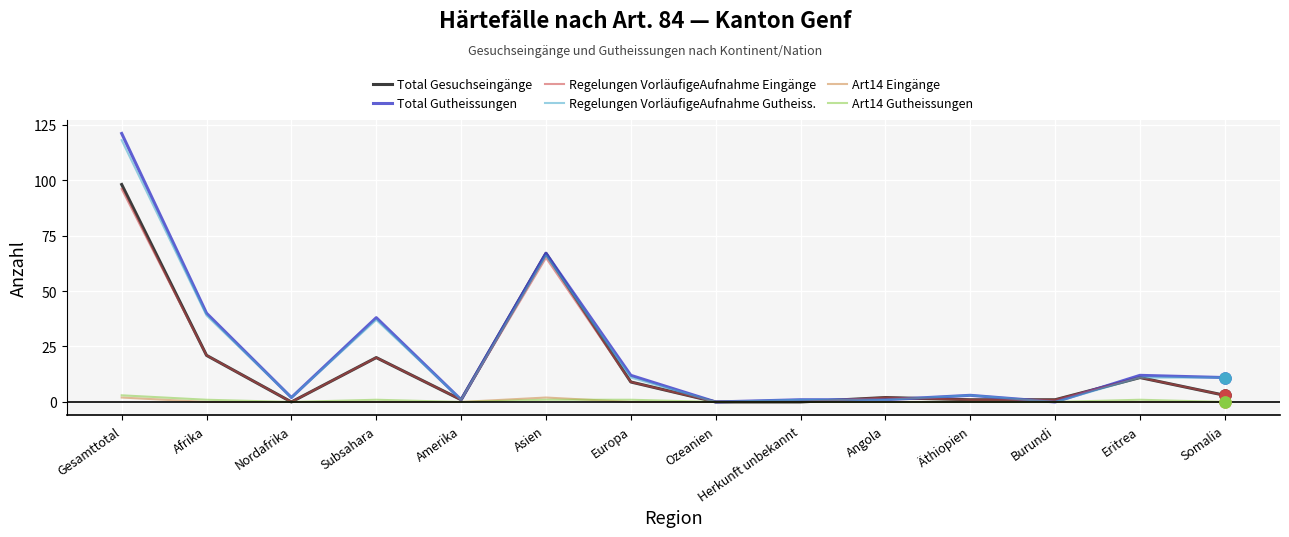

Reading left to right, what are all the values shown in this chart?

Total Gesuchseingänge: 98	21	0	20	1	67	9	0	0	2	1	1	11	3
Total Gutheissungen: 121	40	2	38	1	67	12	0	1	1	3	0	12	11
Regelungen VorläufigeAufnahme Eingänge: 96	21	0	20	1	65	9	0	0	2	1	1	11	3
Regelungen VorläufigeAufnahme Gutheiss.: 118	39	2	37	1	66	11	0	1	1	3	0	11	11
Art14 Eingänge: 2	0	0	0	0	2	0	0	0	0	0	0	0	0
Art14 Gutheissungen: 3	1	0	1	0	1	1	0	0	0	0	0	1	0